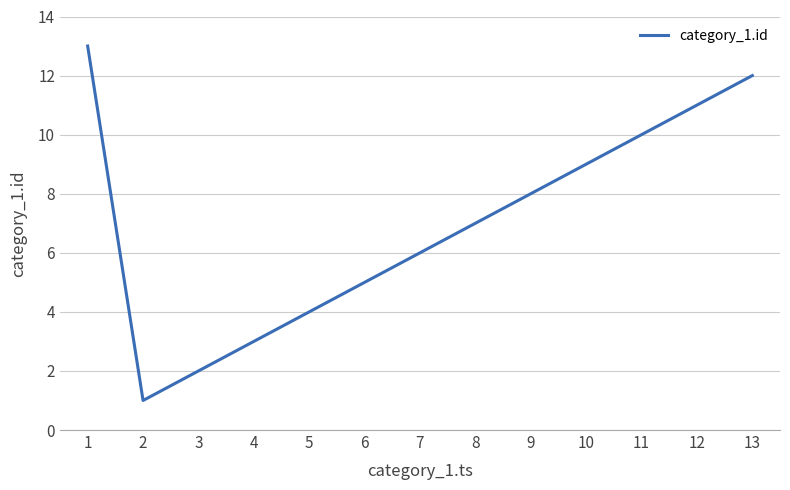

The chart shows a value of 1 at 3. True or false?

False